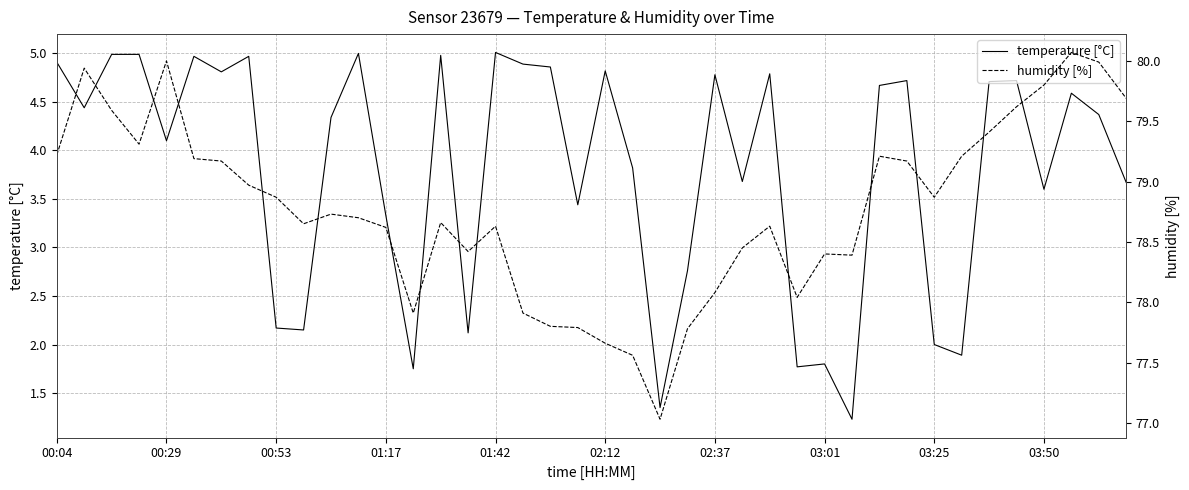

What is the highest value of the temperature [°C] series?

5.0